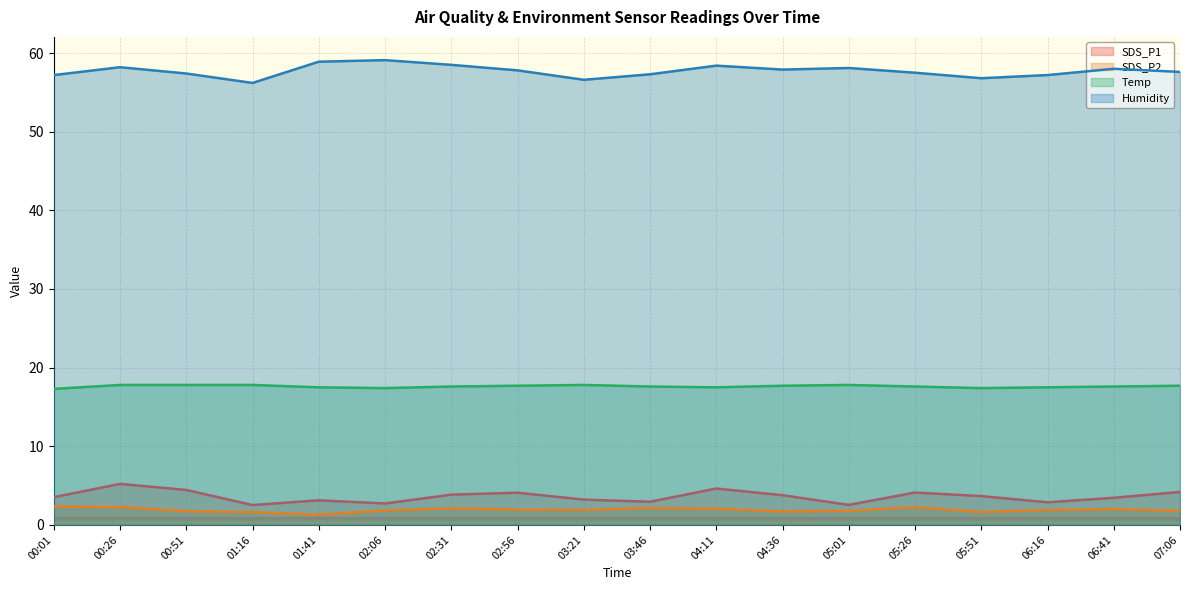

Between 01:16 and 07:06, which series saw the biggest shift?

SDS_P1